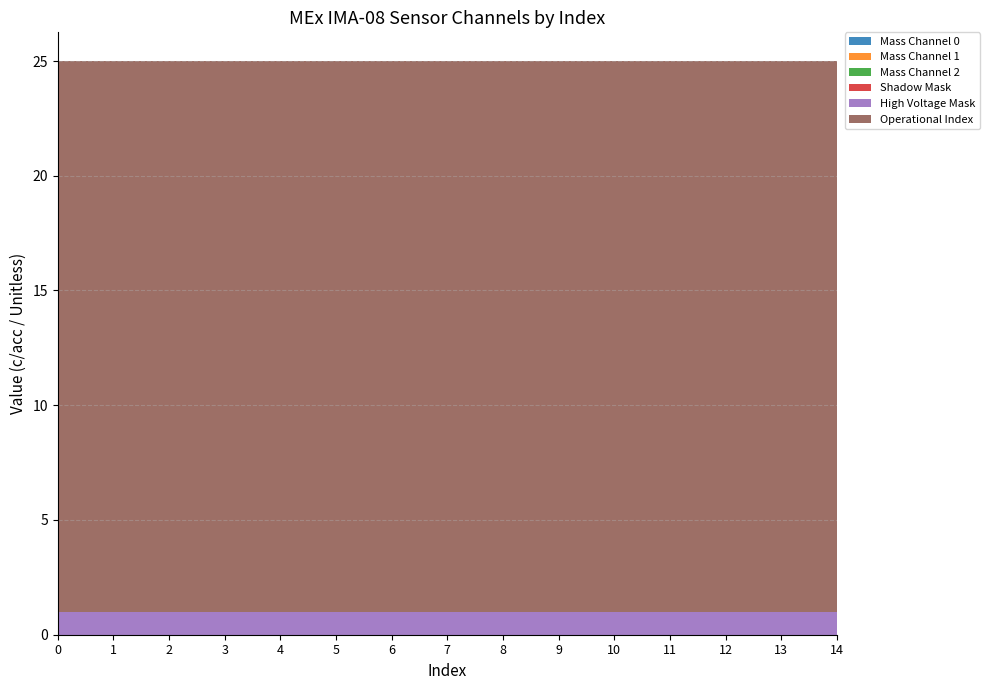

Reading left to right, transcribe all the data shown in this chart.

Mass Channel 0: 0=0	1=0	2=0	3=0	4=0	5=0	6=0	7=0	8=0	9=0	10=0	11=0	12=0	13=0	14=0
Mass Channel 1: 0=0	1=0	2=0	3=0	4=0	5=0	6=0	7=0	8=0	9=0	10=0	11=0	12=0	13=0	14=0
Mass Channel 2: 0=0	1=0	2=0	3=0	4=0	5=0	6=0	7=0	8=0	9=0	10=0	11=0	12=0	13=0	14=0
Shadow Mask: 0=0	1=0	2=0	3=0	4=0	5=0	6=0	7=0	8=0	9=0	10=0	11=0	12=0	13=0	14=0
High Voltage Mask: 0=1	1=1	2=1	3=1	4=1	5=1	6=1	7=1	8=1	9=1	10=1	11=1	12=1	13=1	14=1
Operational Index: 0=24	1=24	2=24	3=24	4=24	5=24	6=24	7=24	8=24	9=24	10=24	11=24	12=24	13=24	14=24